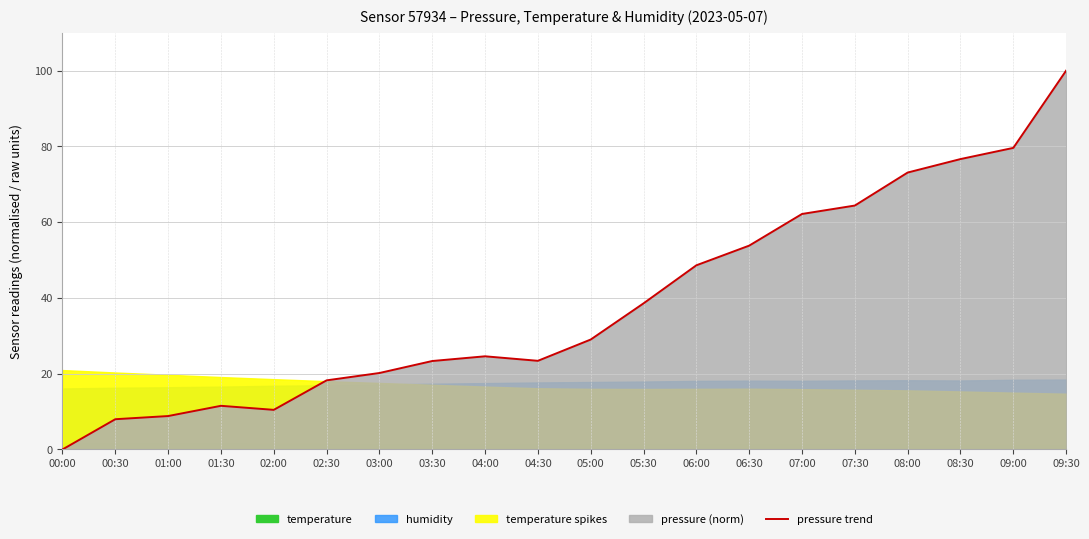

Where does the data first go above 29?

05:00